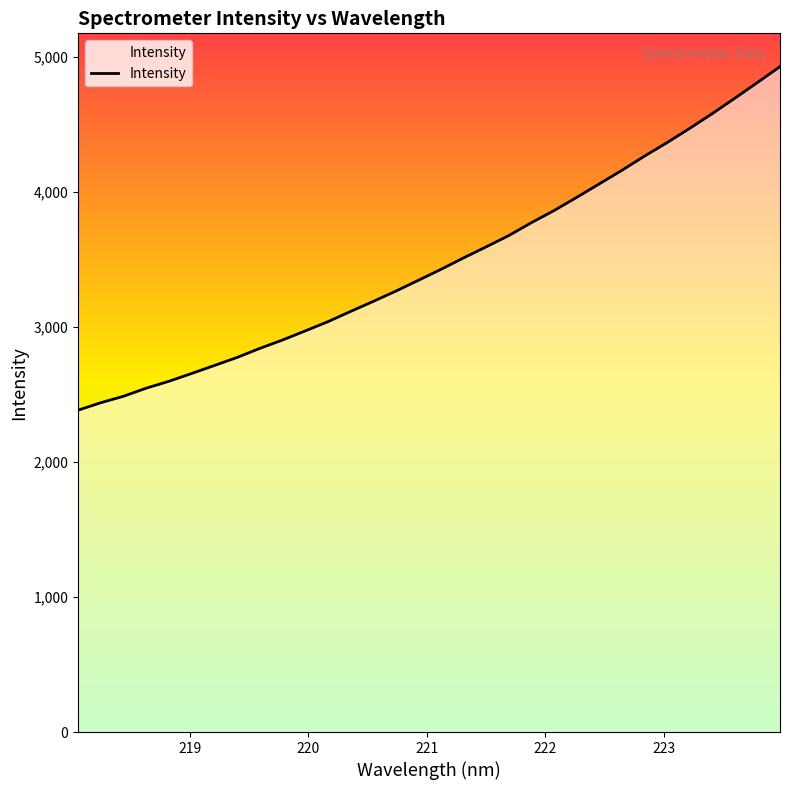

What is the greatest value displayed?

4930.1